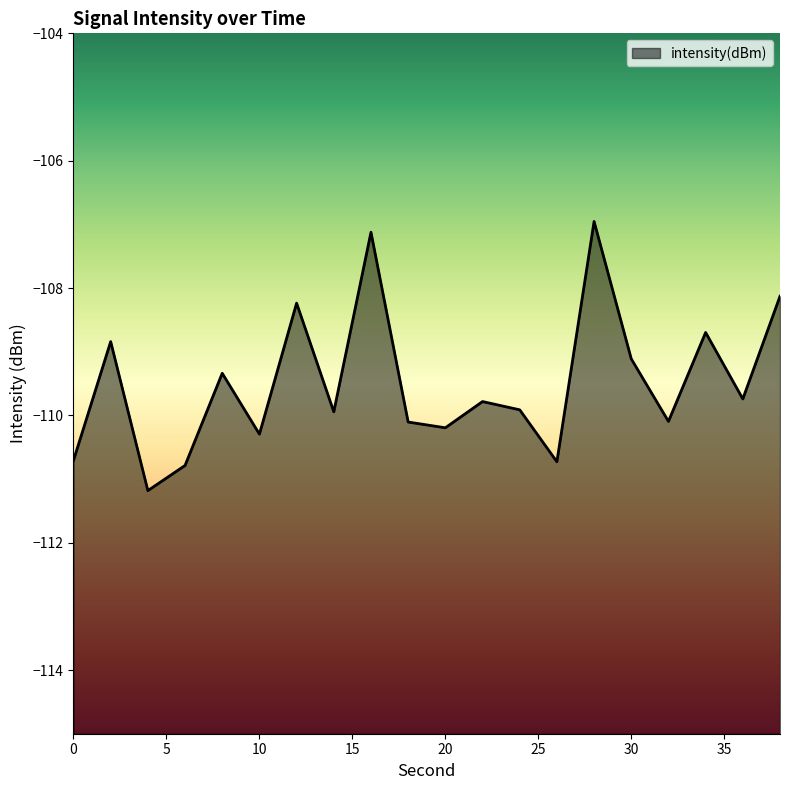

Does the chart display data point markers on the line(s)?

No